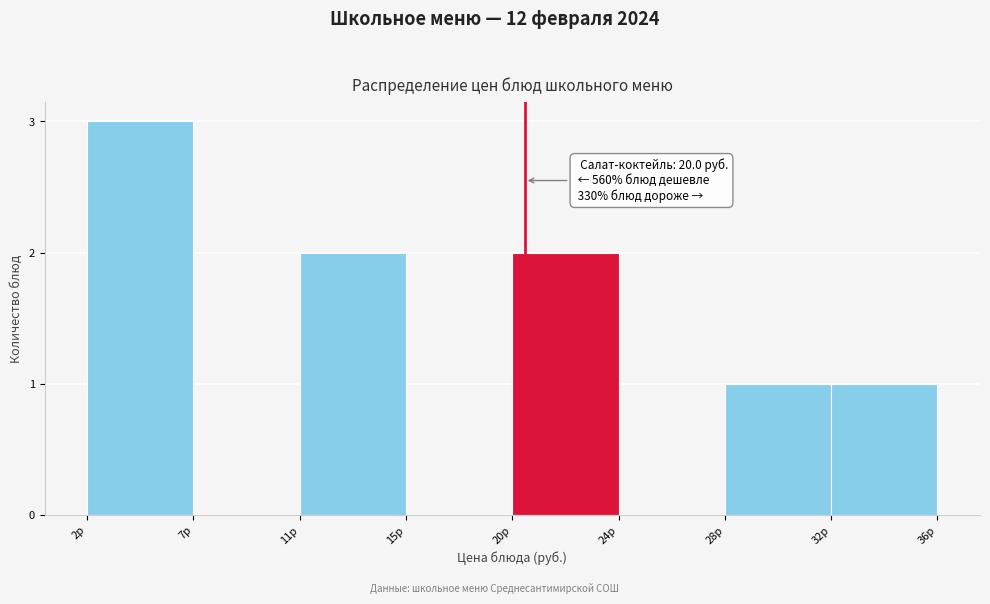

Reading right to left, list all the values displayed in this chart.

32р=1	28р=1	24р=0	20р=2	15р=0	11р=2	7р=0	2р=3